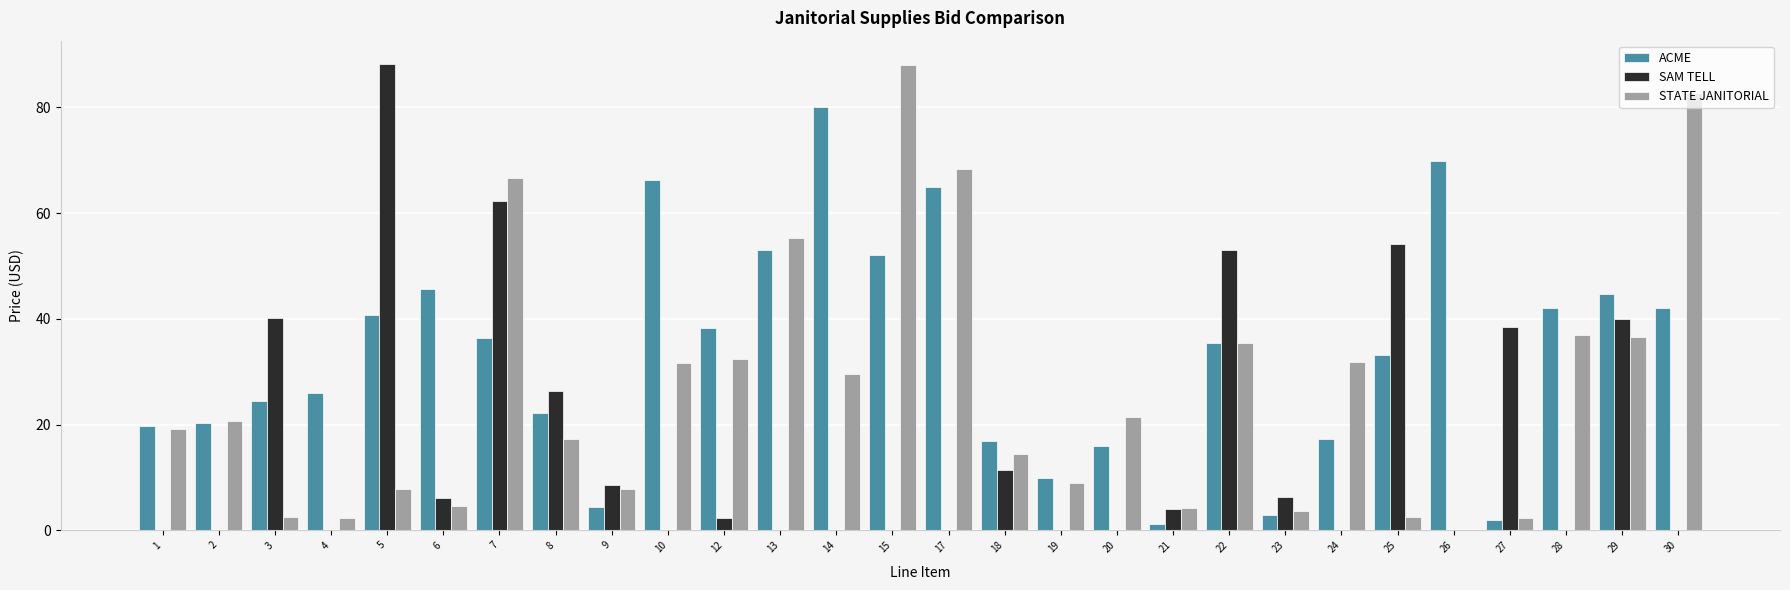

How many data points does each series have?

28